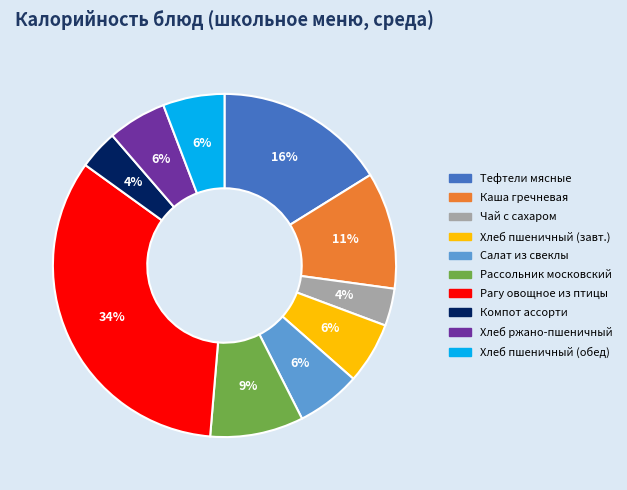

To the nearest percent, what is the average slice percentage?

10%